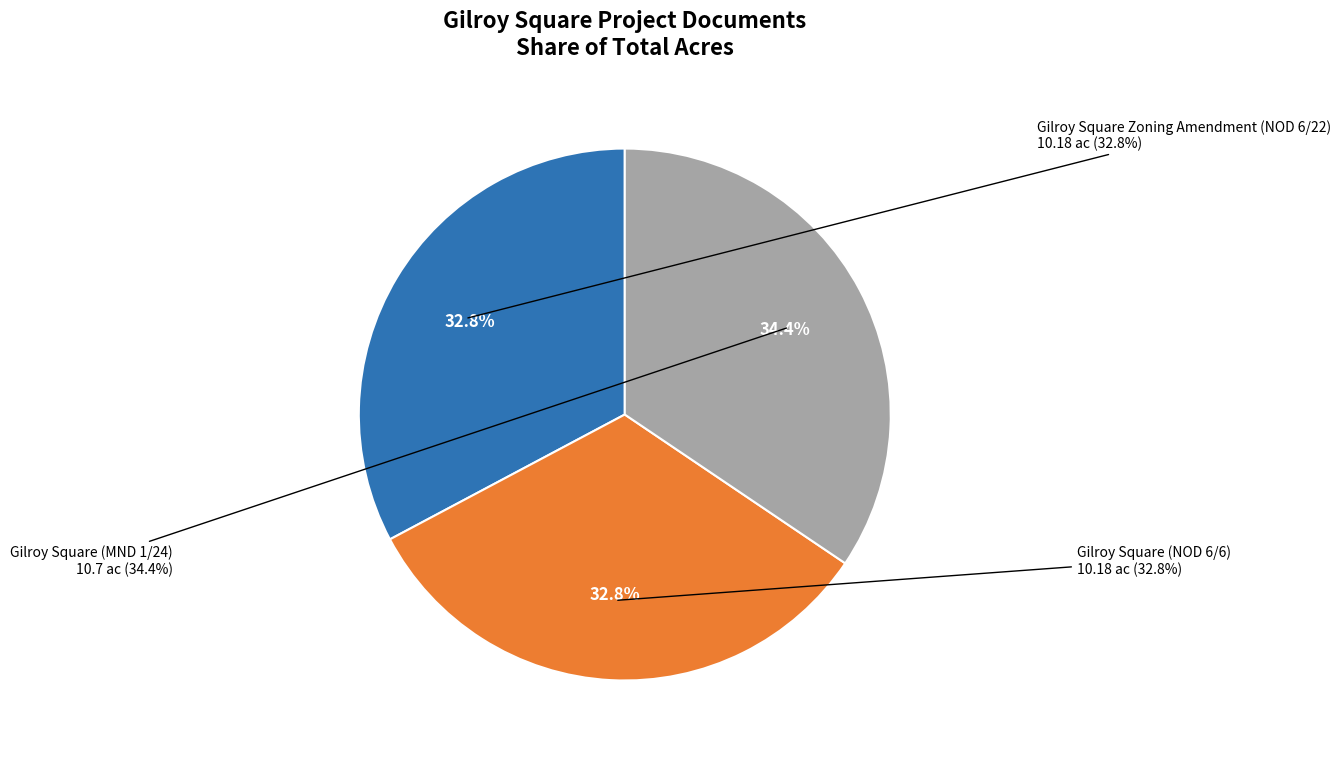

What is the change in value from Gilroy Square (NOD 6/6) to Gilroy Square (MND 1/24)?

+0.5